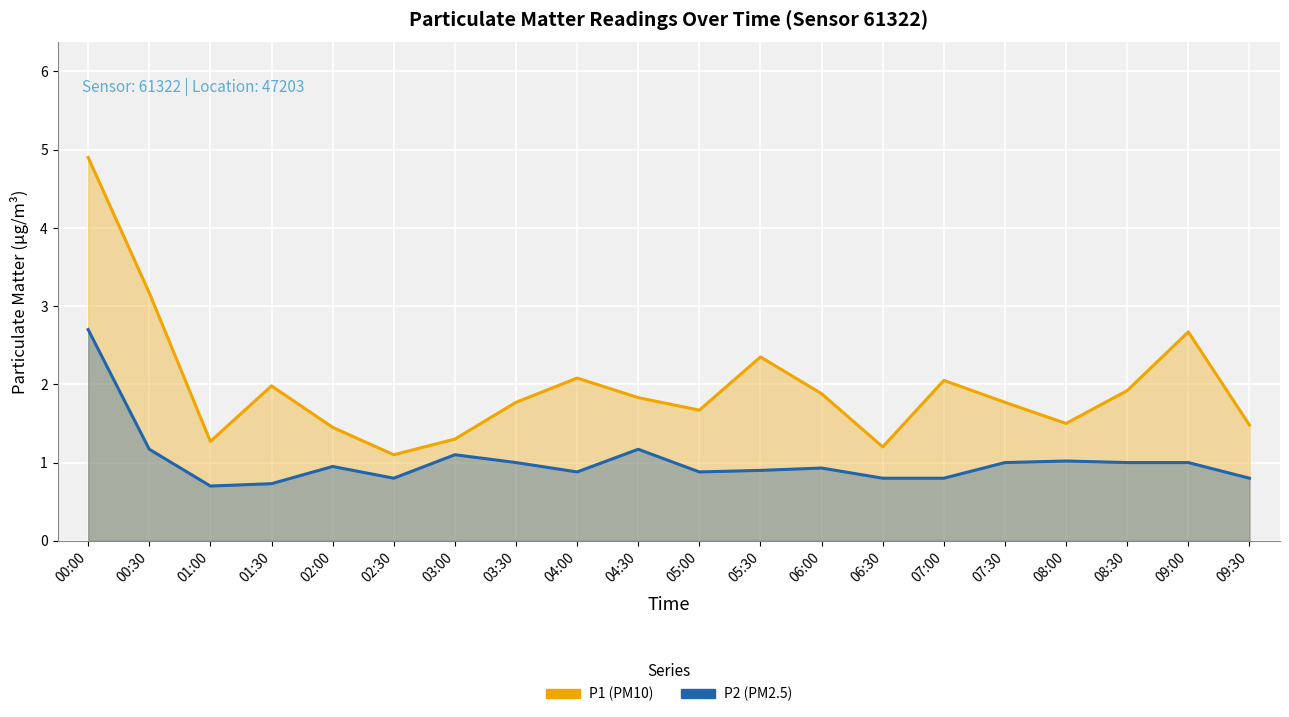

Is it true that P1 equals 2.5 at 06:00?

False